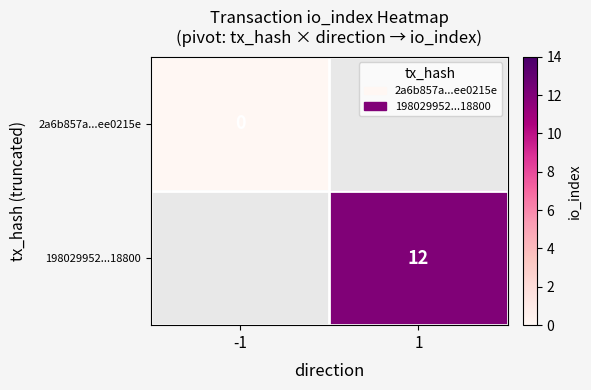

Is the value of 198029952...18800 at 1 greater than the value of 2a6b857a...ee0215e at -1?

Yes